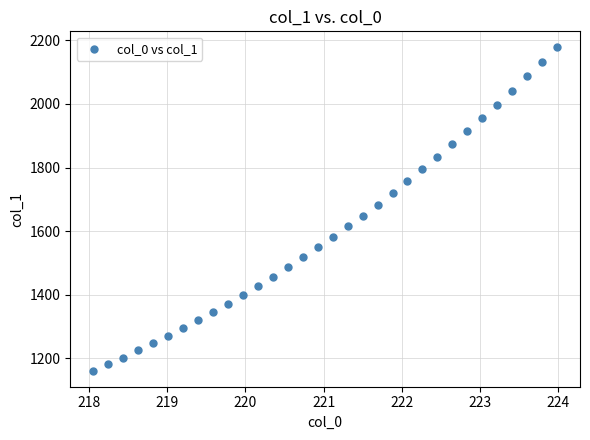

What is the range of X values (max minus min)?

5.9